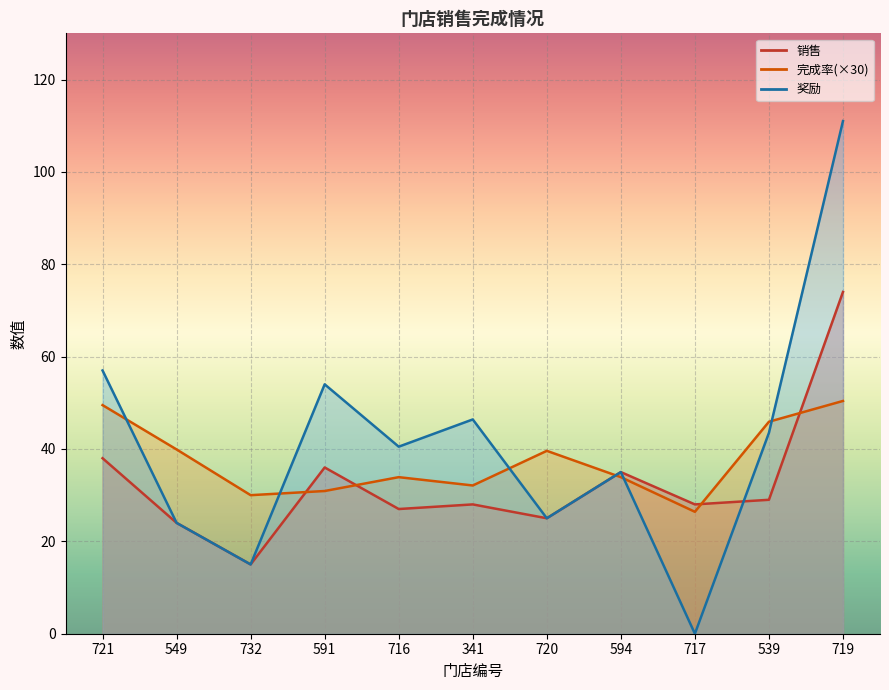

How many intersections are there between 奖励 and 完成率?

6